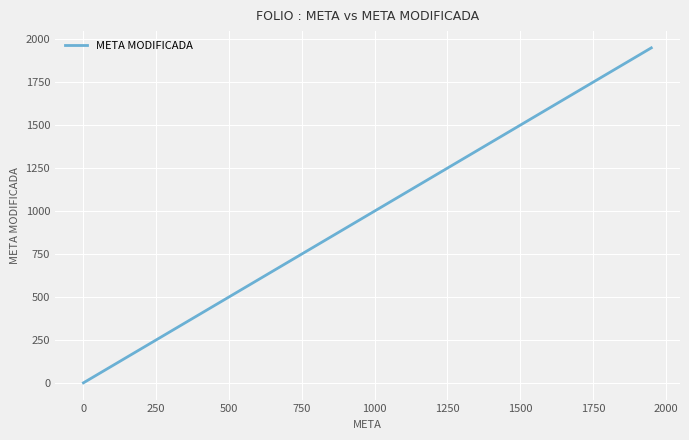

At which label does the data first exceed 210?

1000